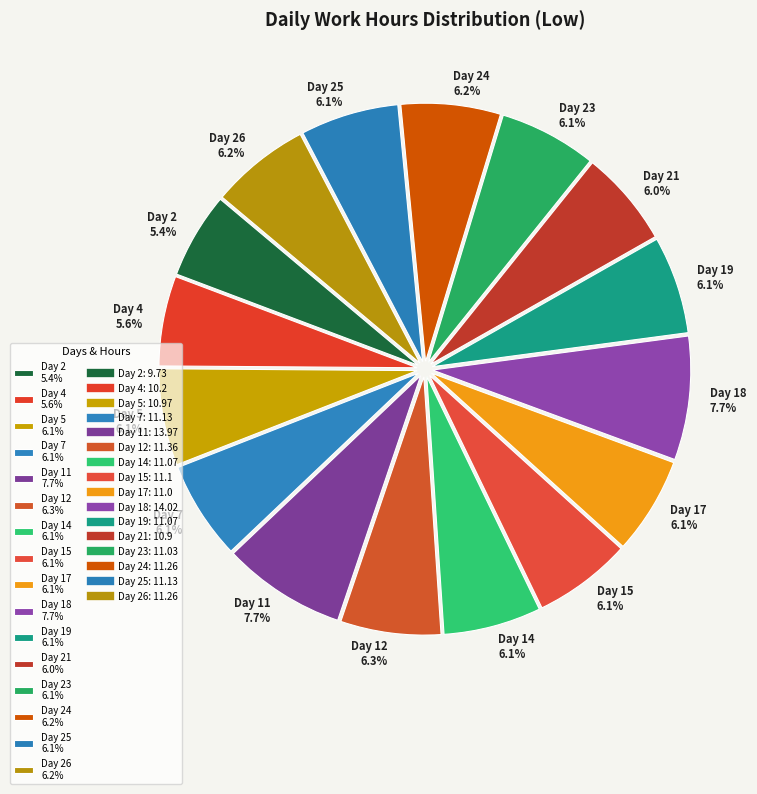

What is the ratio of the value at Day 11 7.7% to the value at Day 26 6.2%?

1.2